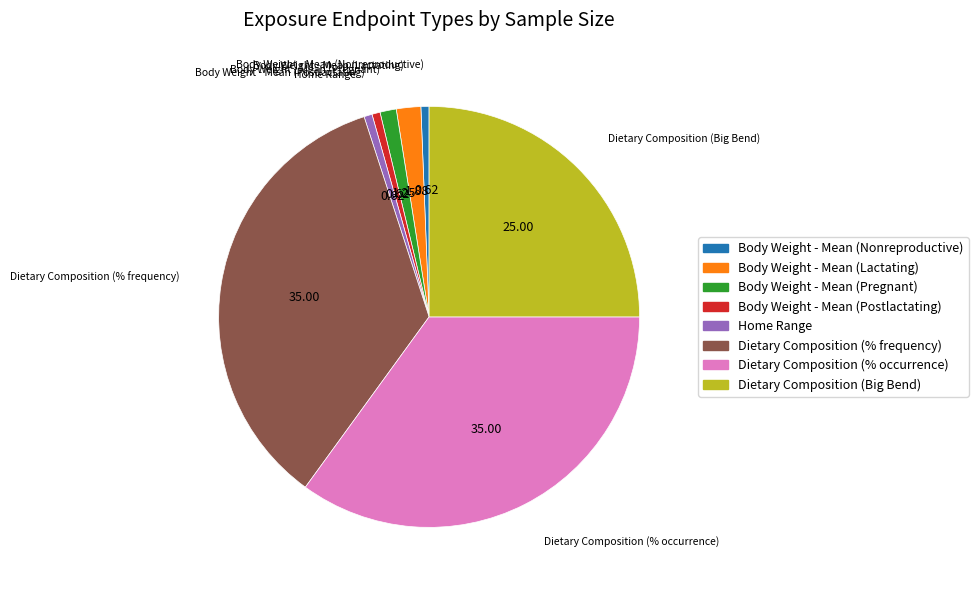

Does any single category account for the majority?

No